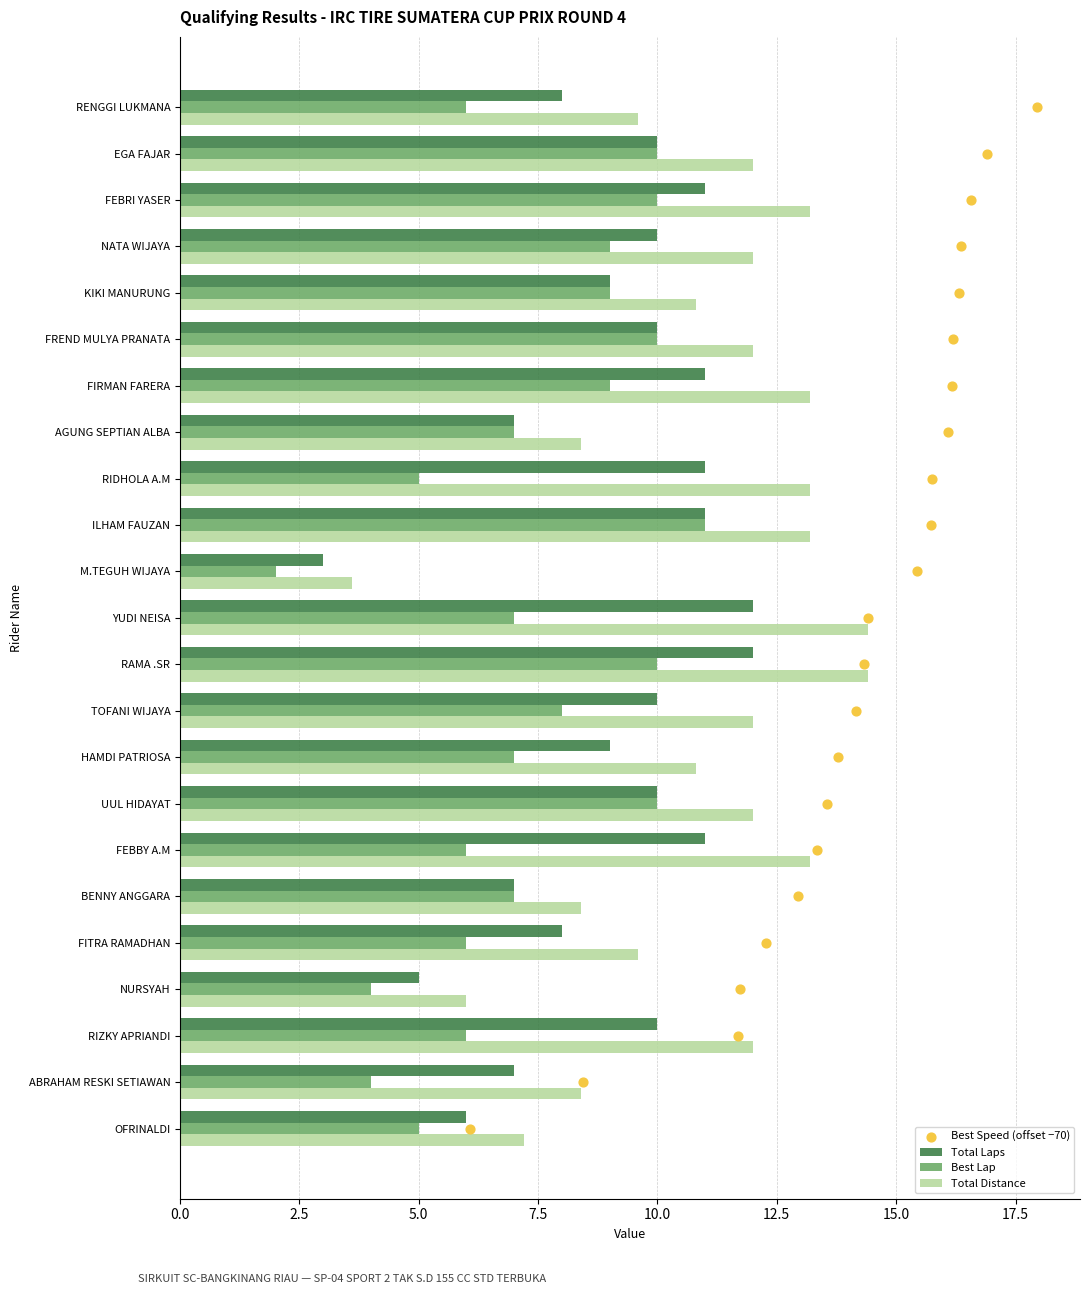

What is the maximum value for Total Laps?

12.0